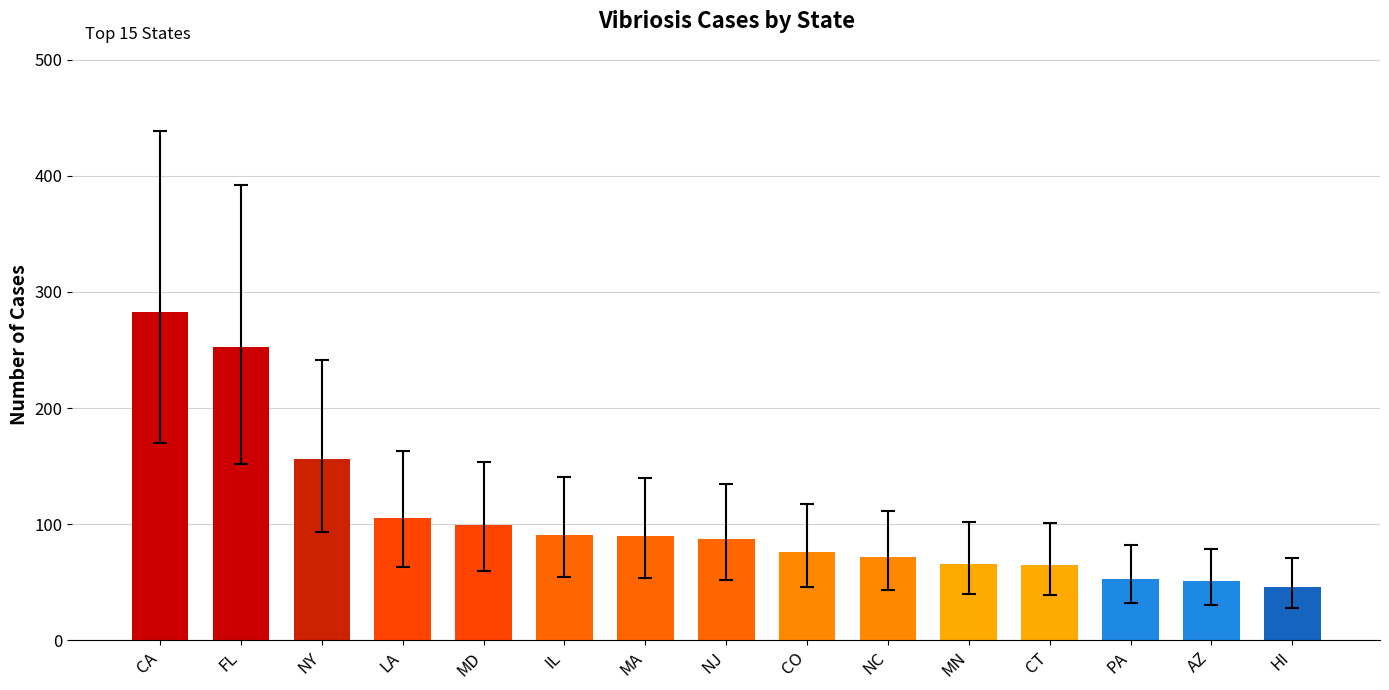

Which category has the highest value across all series?

CA